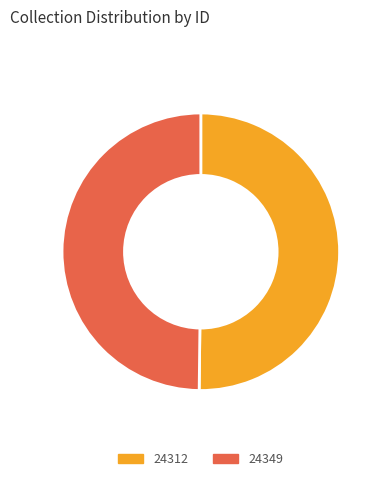

Approximately how many times larger is the value at 24312 compared to 24349?

1.0